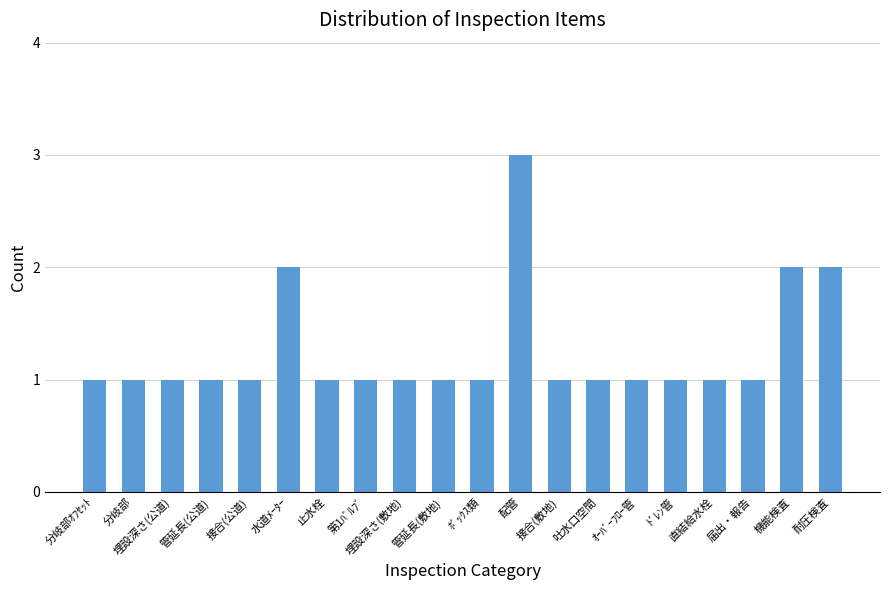

What is the greatest value displayed?

3